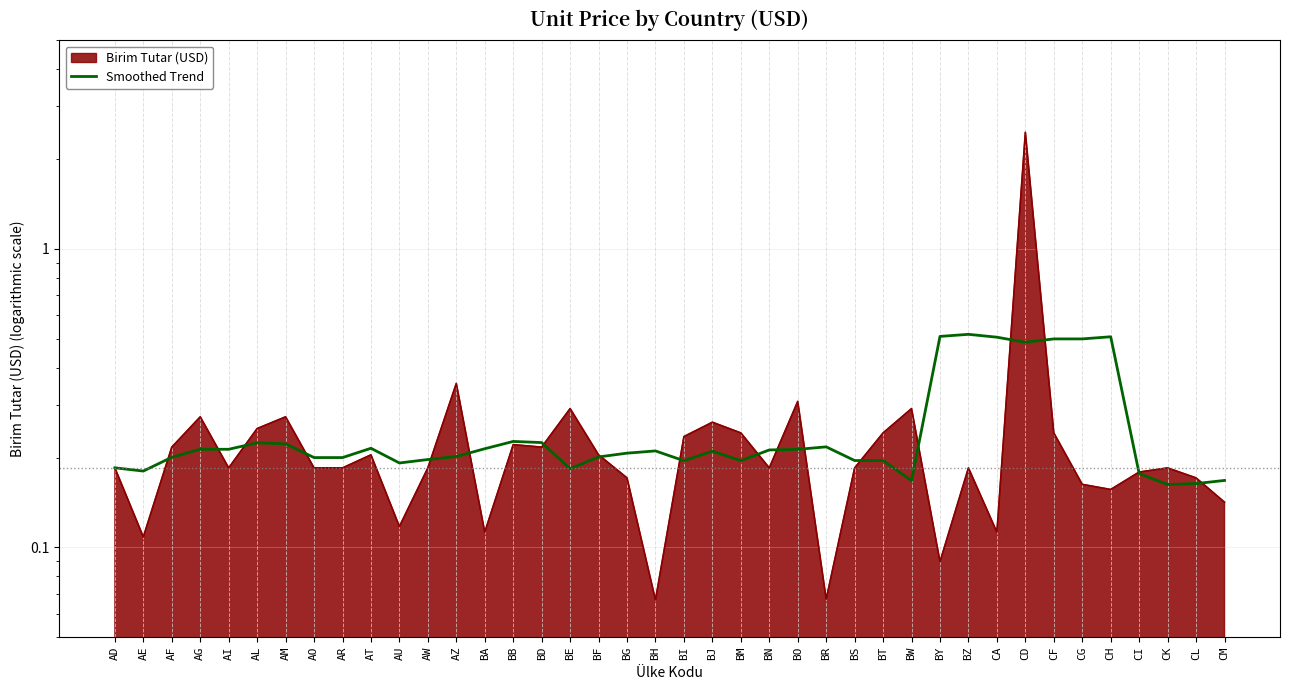

What is the approximate value at CF?

0.5